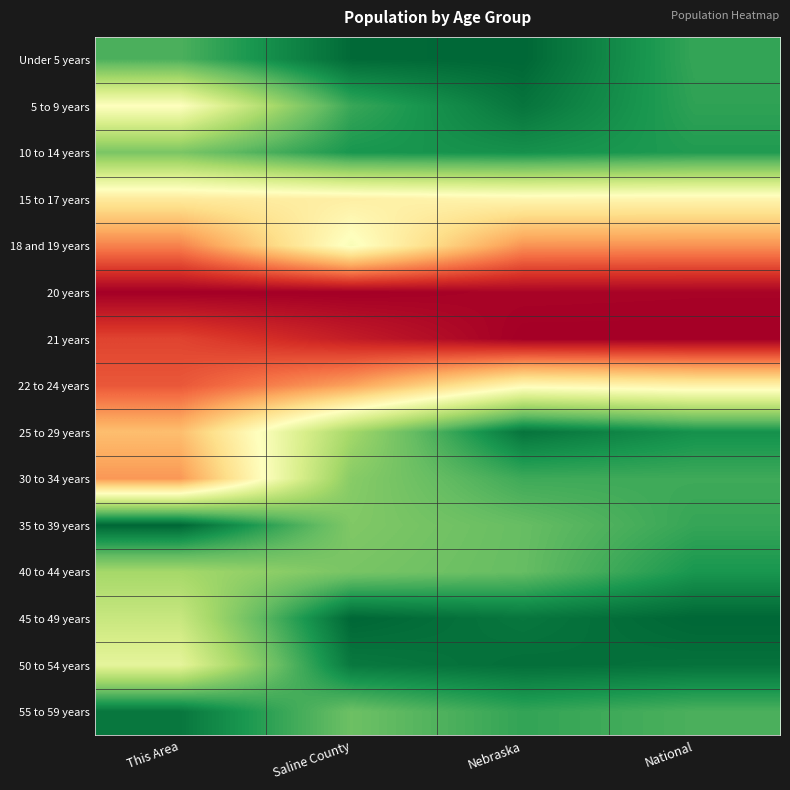

At Nebraska, list the series in order from largest to smallest.

Under 5 years, 50 to 54 years, 25 to 29 years, 5 to 9 years, 45 to 49 years, 10 to 14 years, 55 to 59 years, 30 to 34 years, 40 to 44 years, 35 to 39 years, 22 to 24 years, 15 to 17 years, 18 and 19 years, 20 years, 21 years